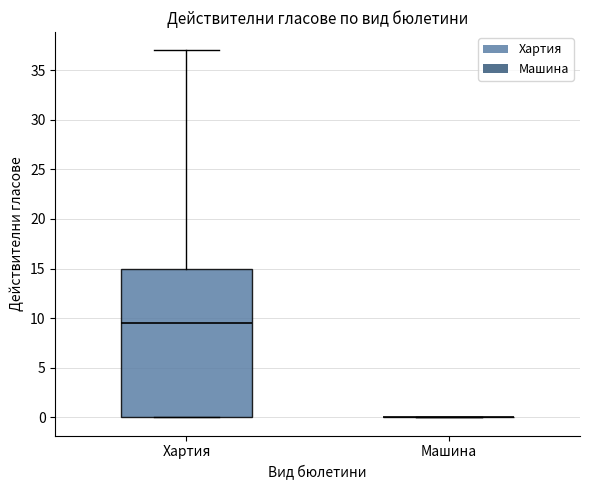

Where does the upper whisker of the box for Хартия end on the y-axis? The values are not printed on the chart, so give them approximately, as read against the axis.

37.0